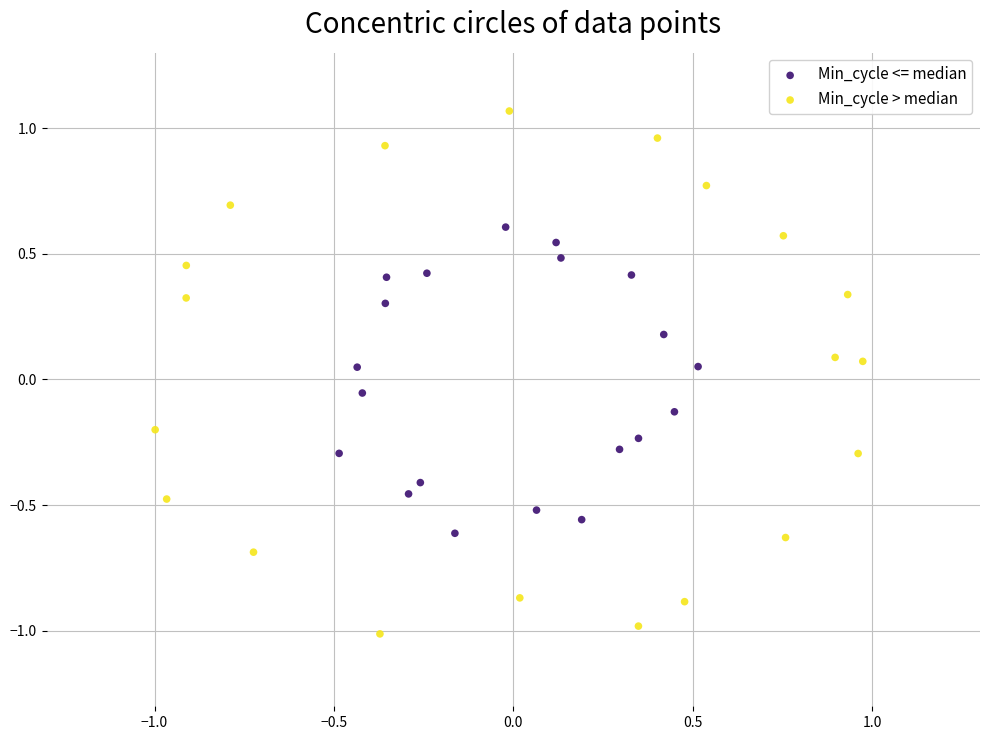

Which series contains the lowest Y value?

Min_cycle > median